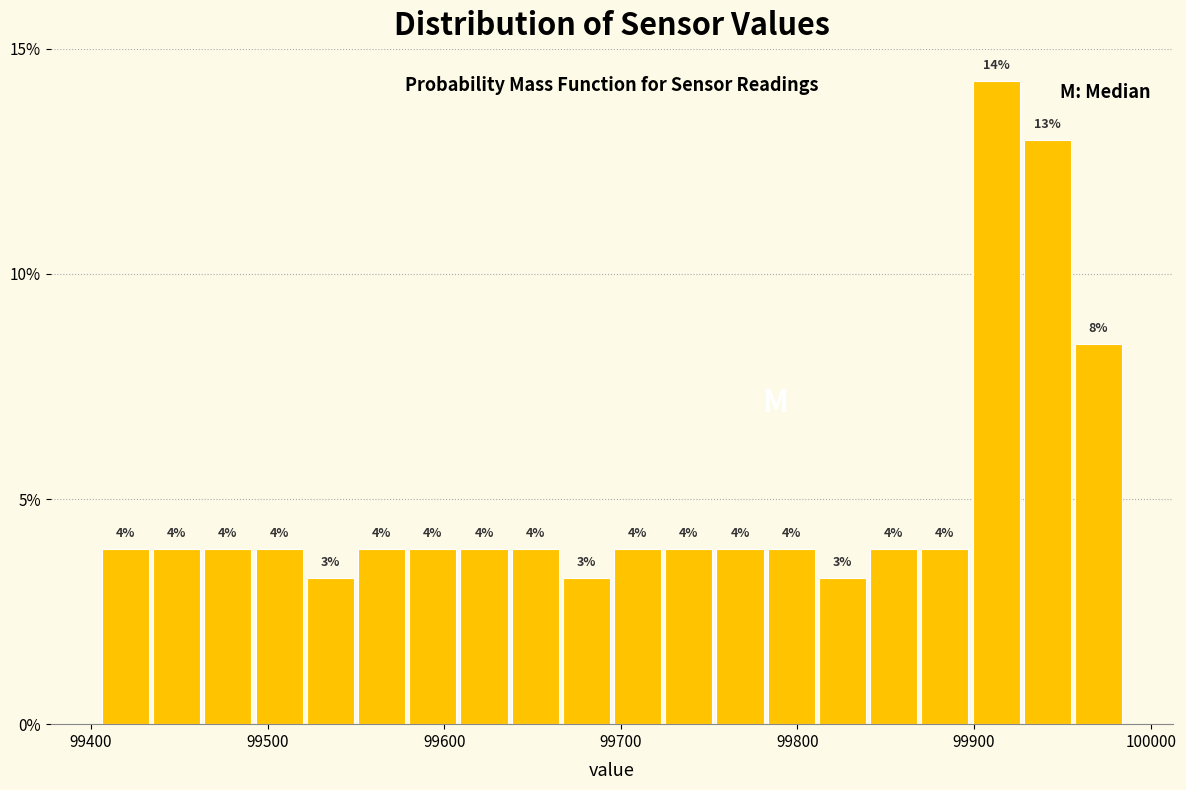

Read against the x-axis, roughly where is the centre of the tallest bar?

99910